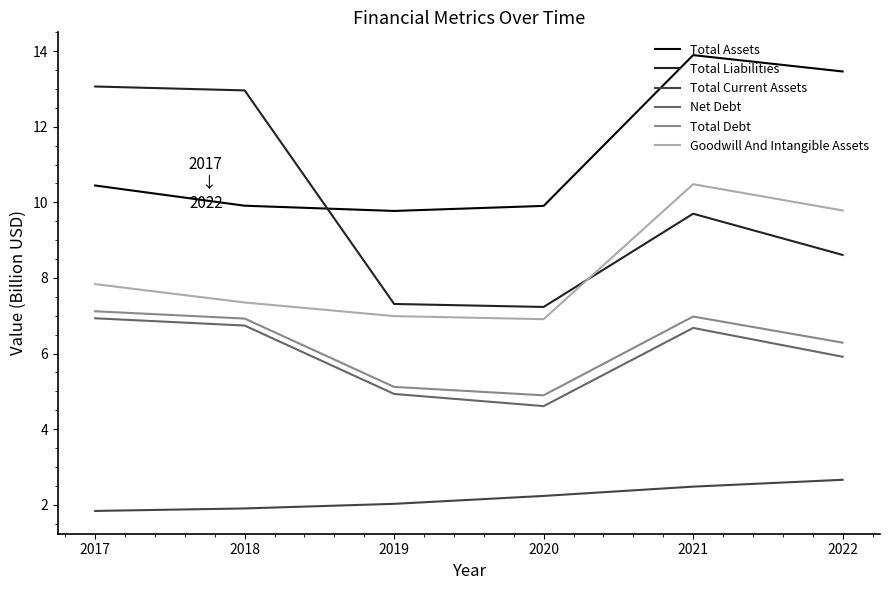

What is the spread (max minus min) of values at 2017?

11.2